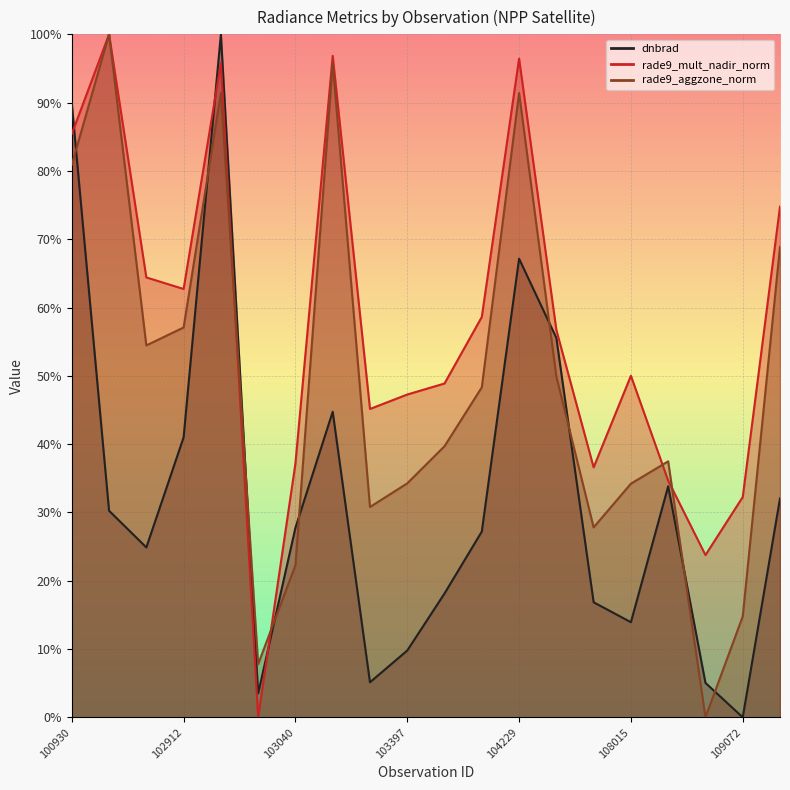

Reading left to right, list all the values displayed in this chart.

dnbrad: 100930=0.9	102671=0.3	102792=0.2	102912=0.4	102920=1.0	103032=0.0	103040=0.3	103160=0.4	103279=0.1	103397=0.1	103761=0.2	104112=0.3	104229=0.7	104236=0.6	104355=0.2	108015=0.1	108715=0.3	108899=0.1	109072=0.0	109780=0.3
rade9_mult_nadir_norm: 100930=0.9	102671=1.0	102792=0.6	102912=0.6	102920=1.0	103032=0.0	103040=0.4	103160=1.0	103279=0.5	103397=0.5	103761=0.5	104112=0.6	104229=1.0	104236=0.6	104355=0.4	108015=0.5	108715=0.3	108899=0.2	109072=0.3	109780=0.7
rade9_aggzone_norm: 100930=0.8	102671=1.0	102792=0.5	102912=0.6	102920=0.9	103032=0.1	103040=0.2	103160=1.0	103279=0.3	103397=0.3	103761=0.4	104112=0.5	104229=0.9	104236=0.5	104355=0.3	108015=0.3	108715=0.4	108899=0.0	109072=0.1	109780=0.7